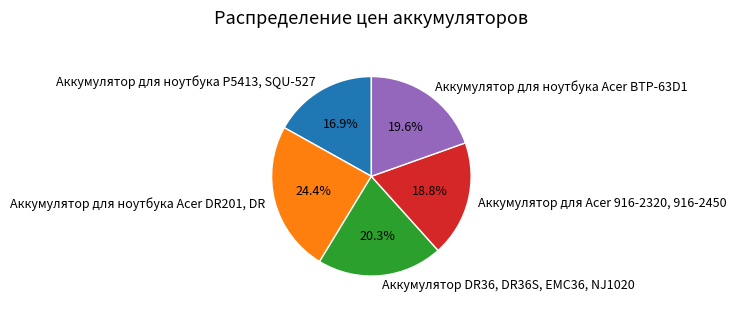

Is it true that Аккумулятор для ноутбука Acer DR201, DR is 24% of the pie?

True